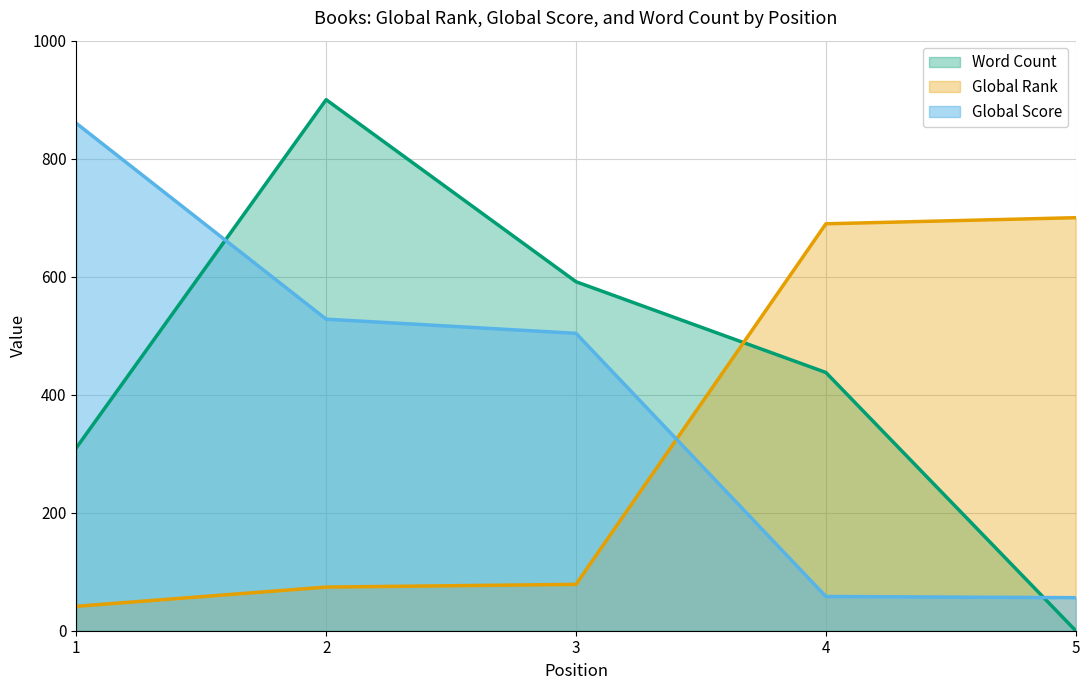

True or false: Word Count has a value of 900.0 at 2.

True